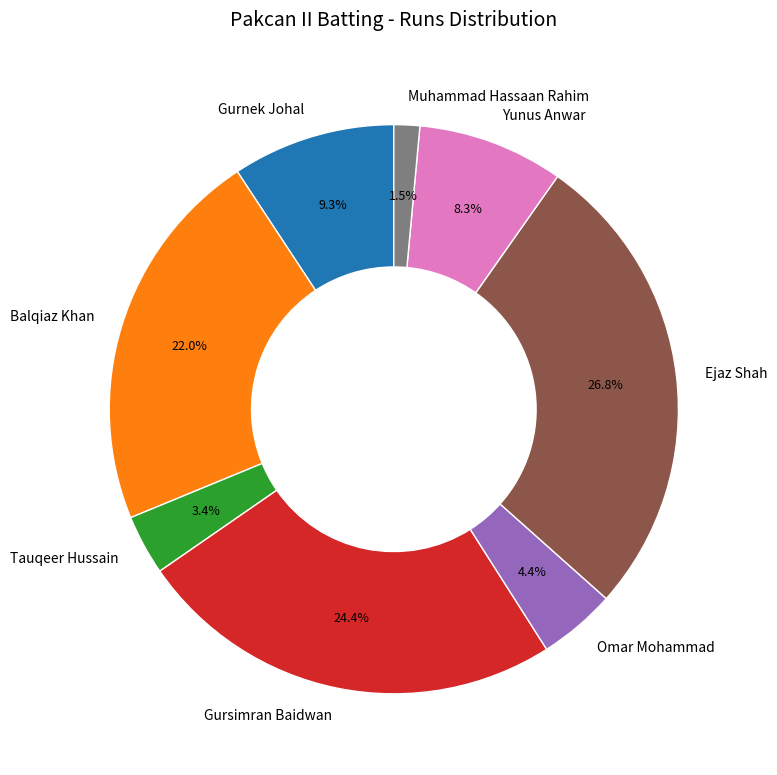

Does Gursimran Baidwan account for over 50% of the chart?

No